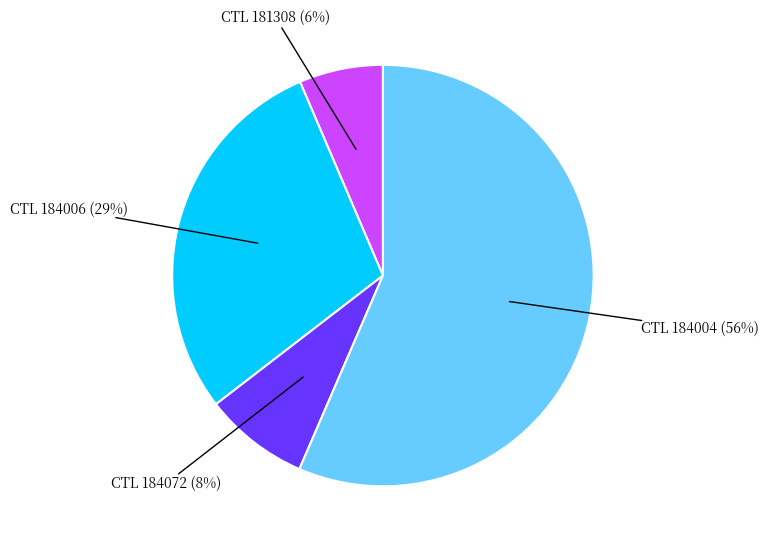

How many slices are in this pie chart?

4